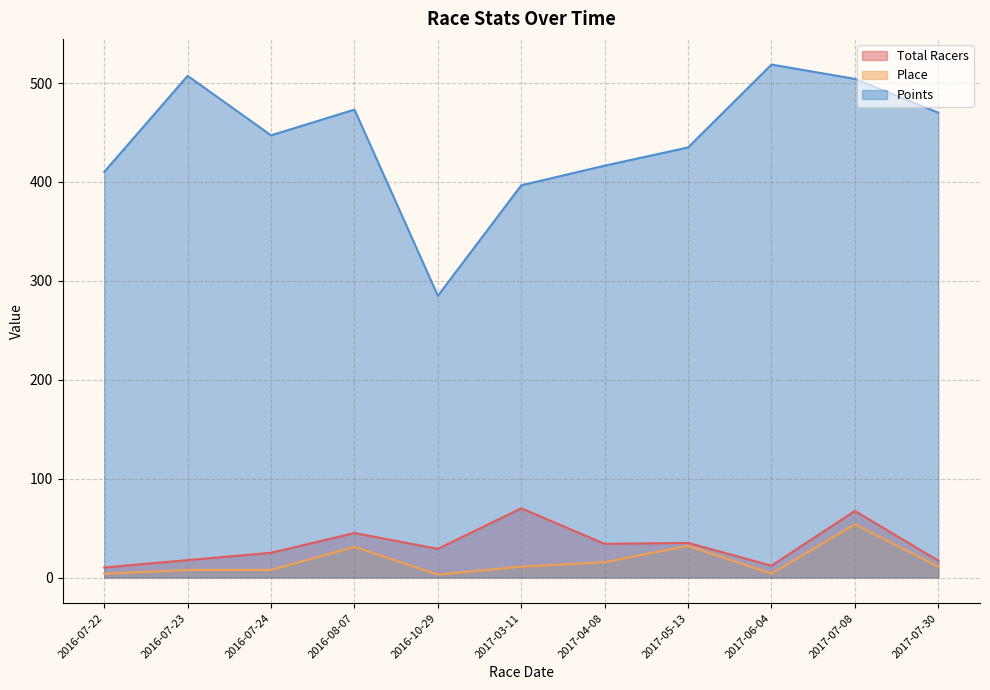

At which category is the sum across all series the highest?

2017-07-08